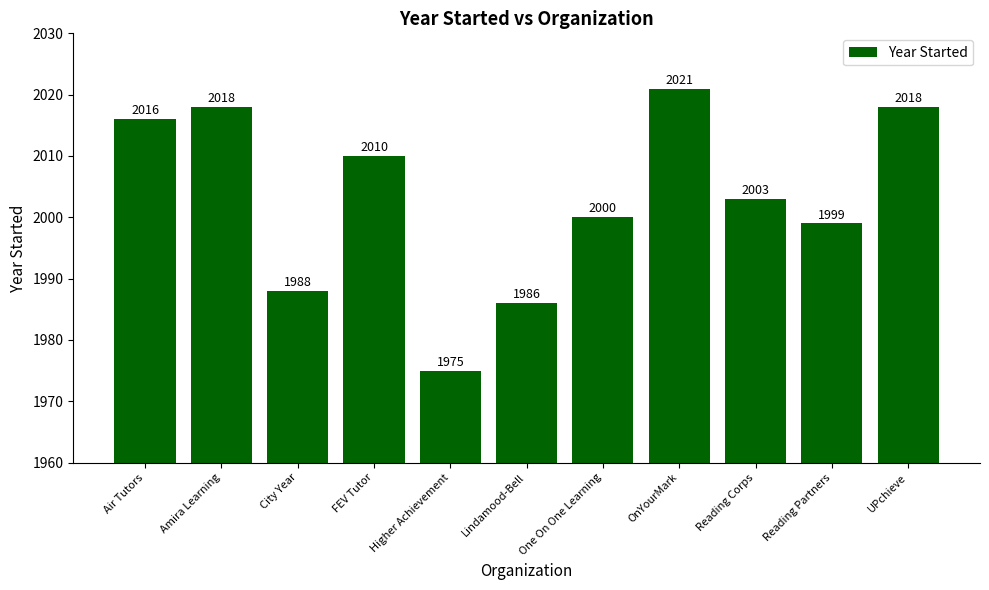

At which category does the chart reach its peak across all series?

OnYourMark